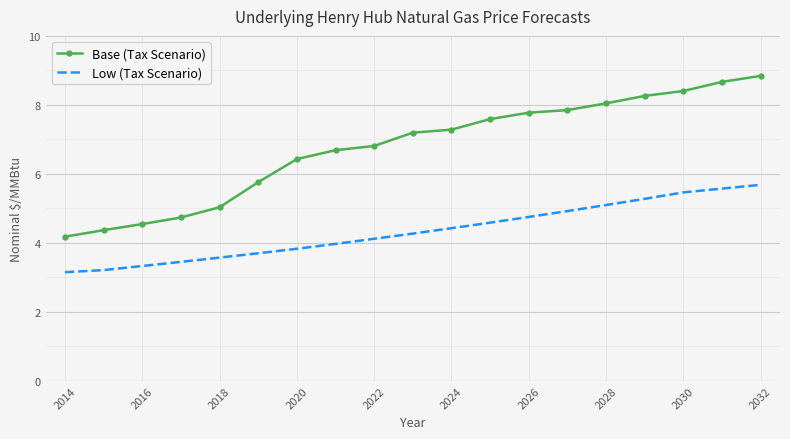

Which series has the largest total across all categories?

Base (Tax Scenario)